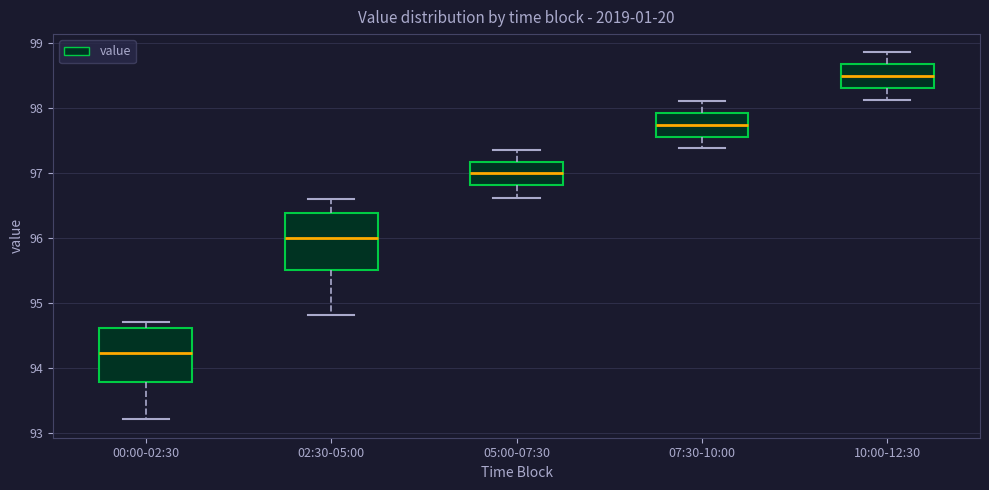

Reading left to right, read every box against the y-axis: the position of its median line, the range the box covers, and the ends of its whiskers. The values are not printed on the chart, so give them approximately, as read against the axis.

00:00-02:30: median 94.2, box 93.8 to 94.6, whiskers 93.2 to 94.7
02:30-05:00: median 96.0, box 95.5 to 96.4, whiskers 94.8 to 96.6
05:00-07:30: median 97.0, box 96.8 to 97.2, whiskers 96.6 to 97.4
07:30-10:00: median 97.7, box 97.6 to 97.9, whiskers 97.4 to 98.1
10:00-12:30: median 98.5, box 98.3 to 98.7, whiskers 98.1 to 98.9